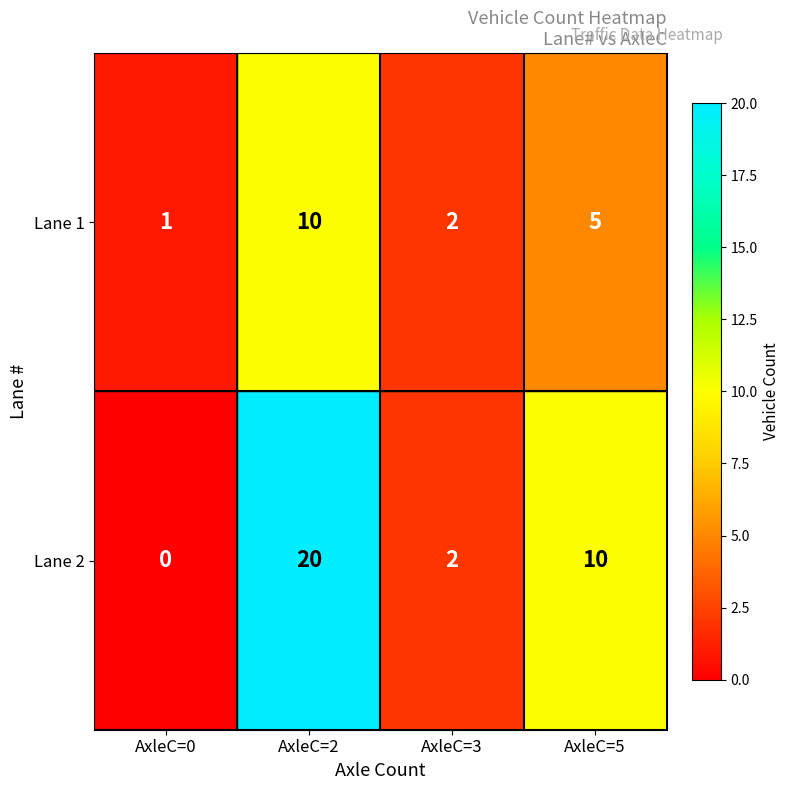

What is the total value across all series at AxleC=5?

15